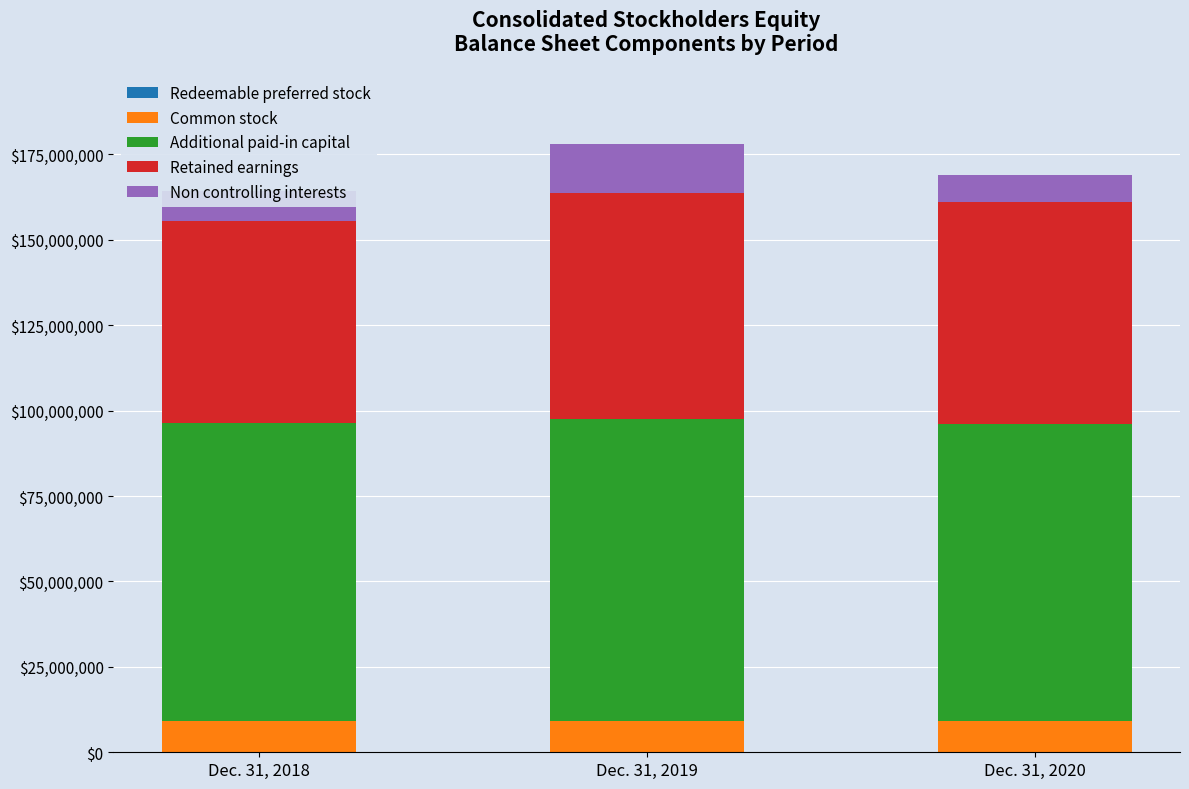

Where is Non controlling interests nearest to the value 11148559?

Dec. 31, 2018